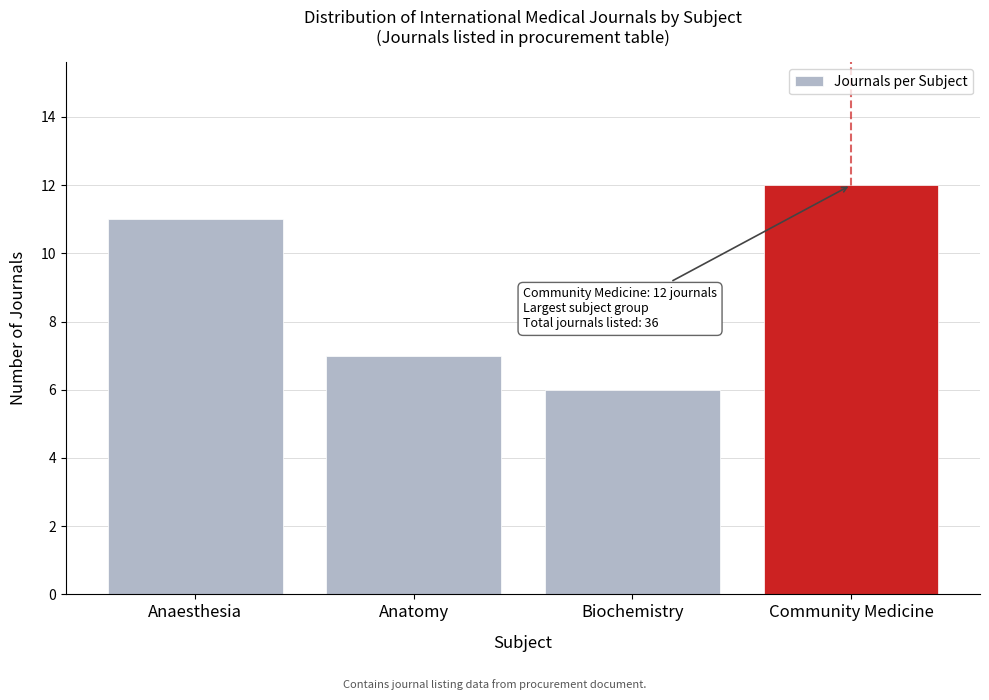

Reading right to left, list all the values displayed in this chart.

Community Medicine=12	Biochemistry=6	Anatomy=7	Anaesthesia=11